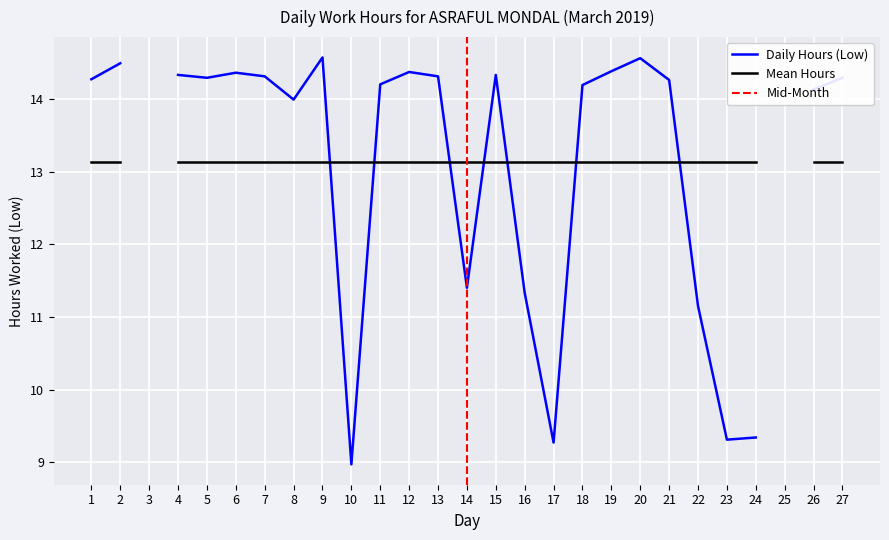

True or false: there are more than 2 points higher than both neighbors.

True